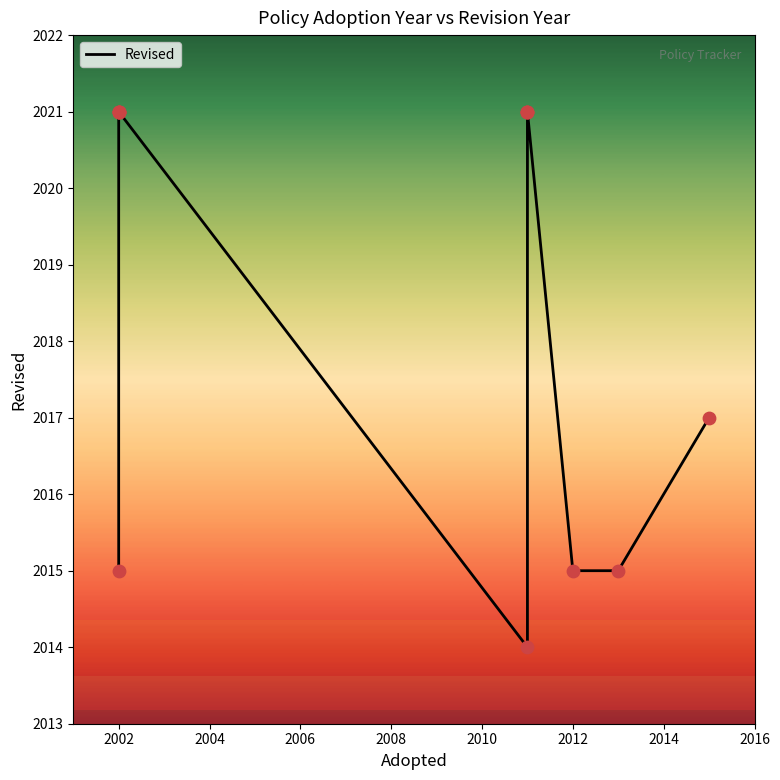

What is the ratio of the value at 2004 to the value at 2010?

1.0